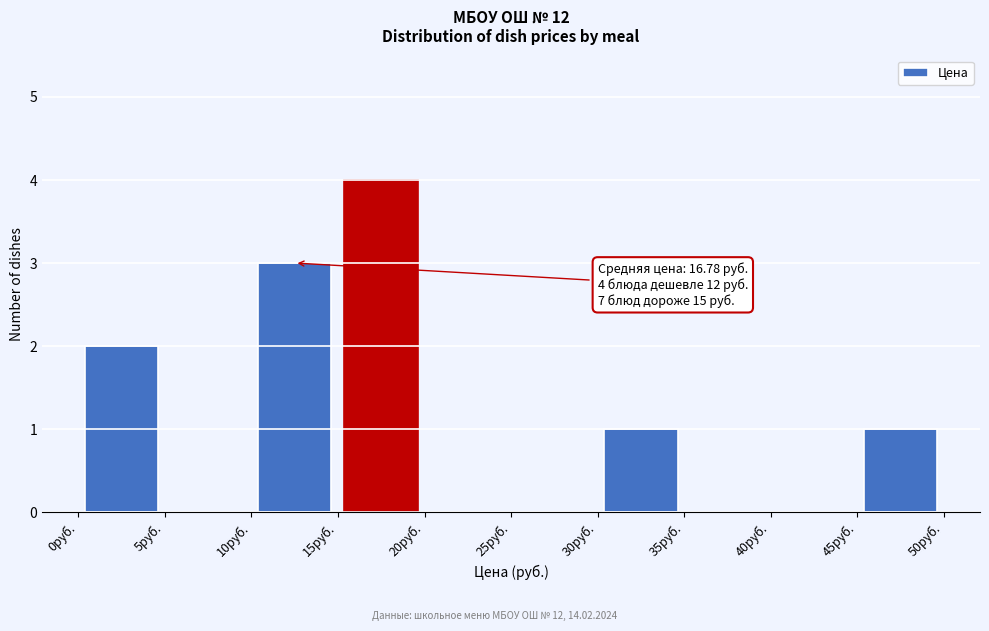

Which range on the x-axis has the tallest bar?

15 to 20